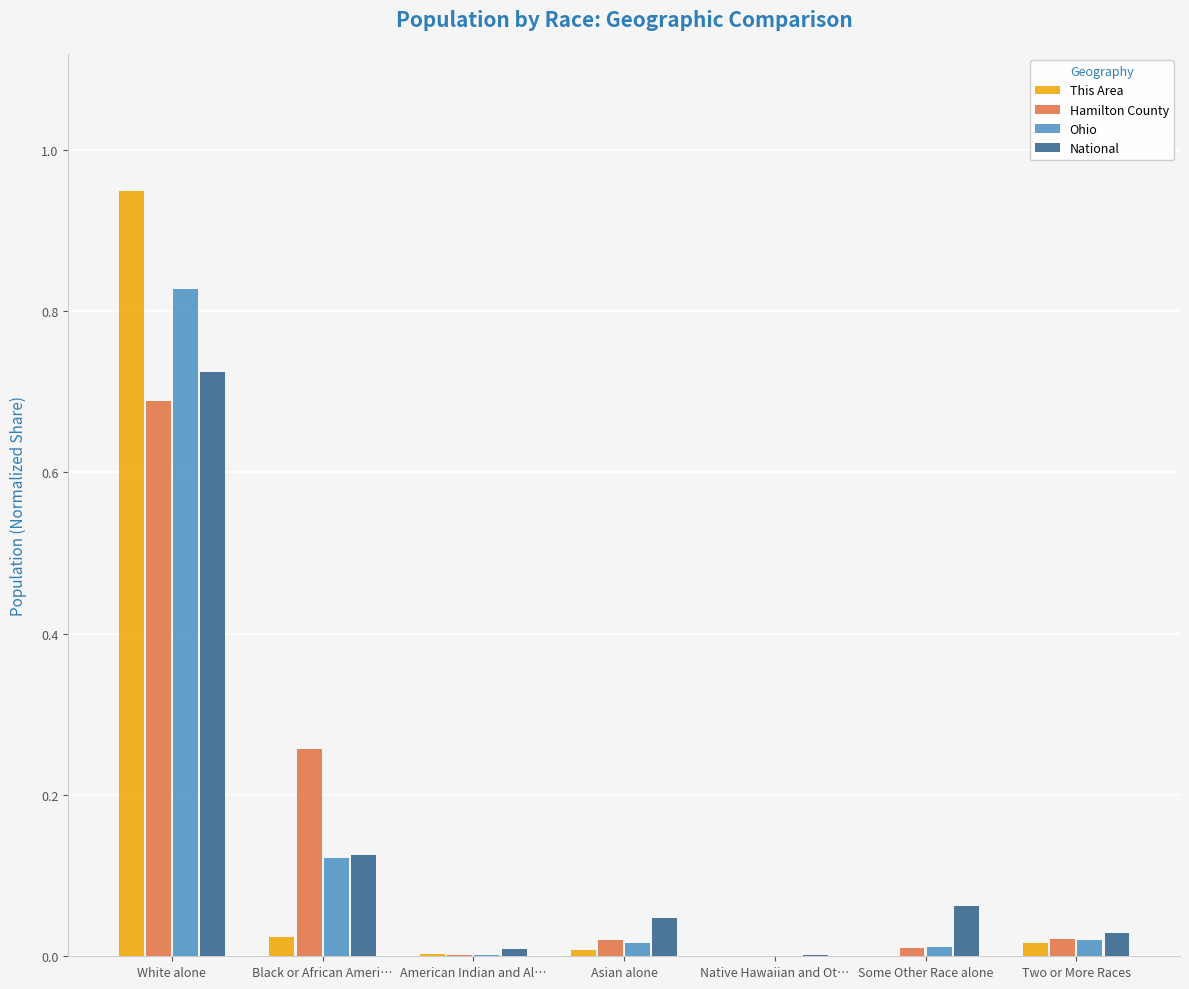

What is the total value across all series at White alone?

3.2